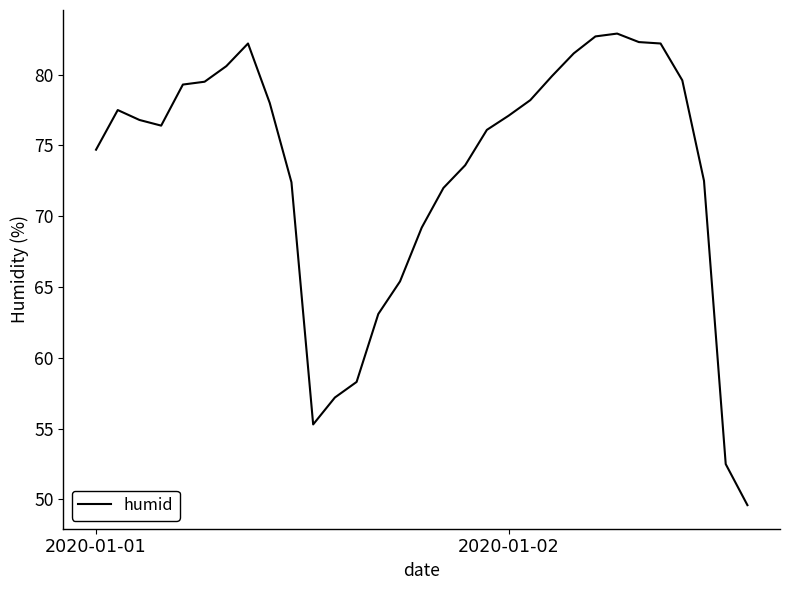

What is the greatest value displayed?

82.9